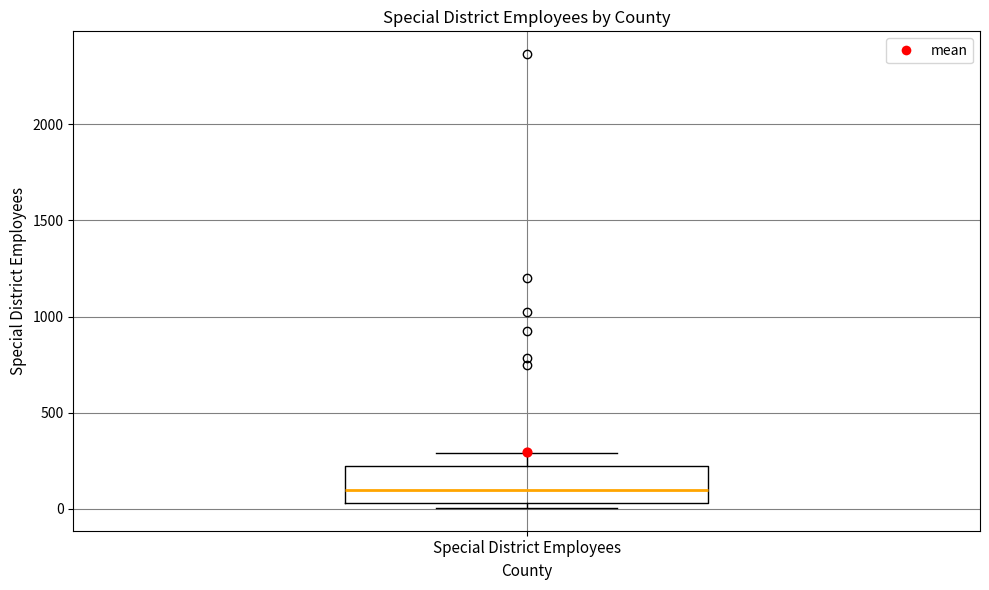

Transcribe this box plot: give where the median line is, the range the box spans, and where the two whiskers end, as read against the y-axis. The values are not printed on the chart, so give them approximately, as read against the axis.

median 100, box 50 to 200, whiskers 0 to 300